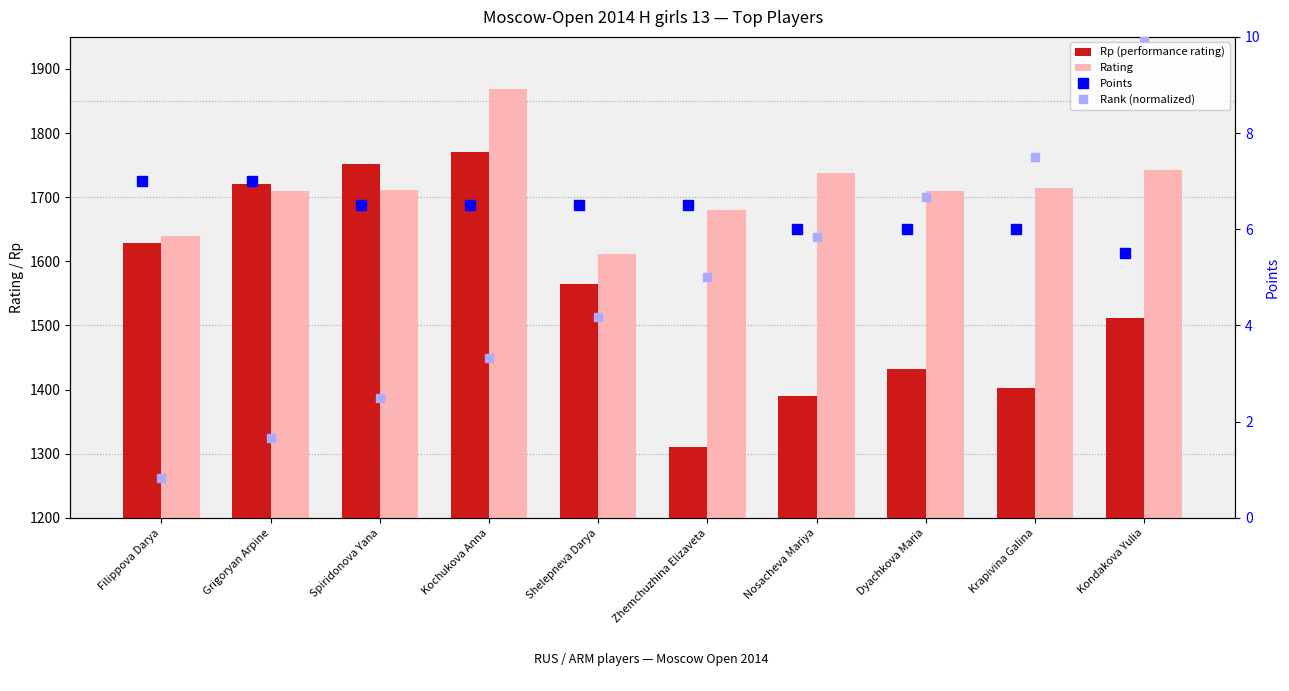

Is the value of Rank (normalized) at Kondakova Yulia greater than the value of Rp (performance rating) at Krapivina Galina?

No